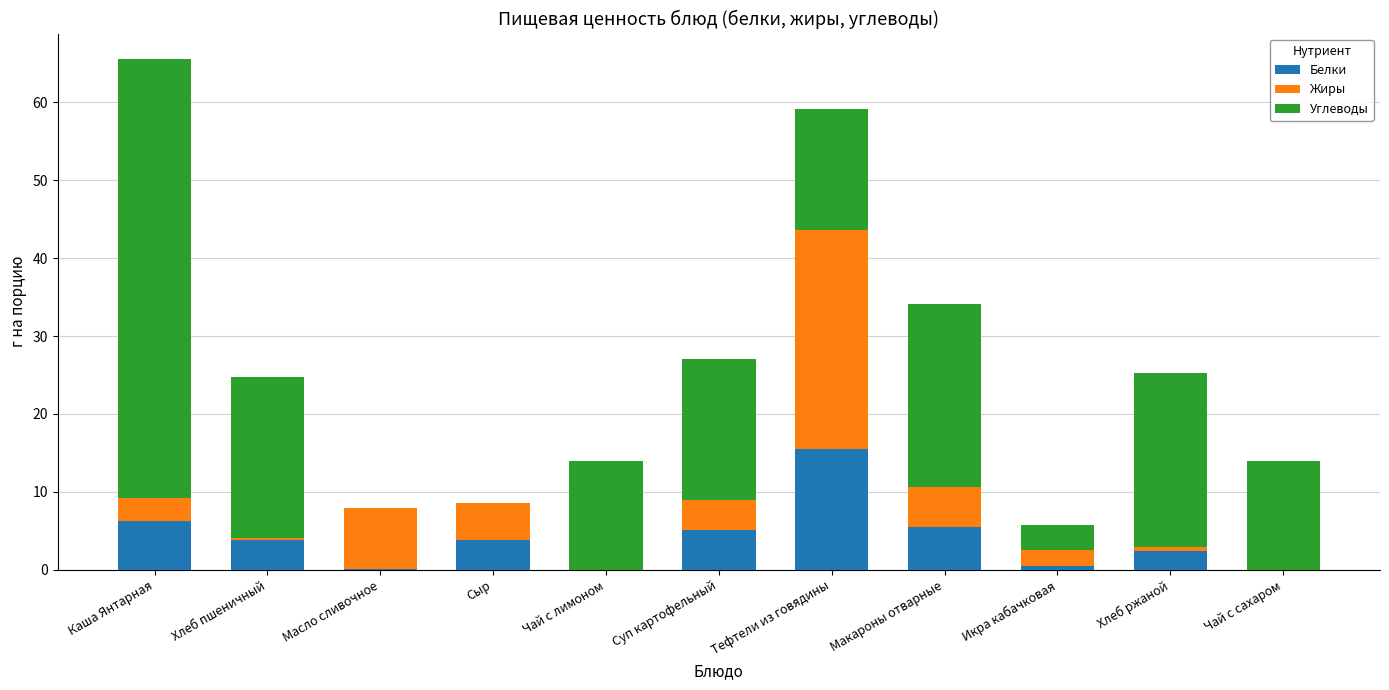

The Белки series shows 23.5 at Тефтели из говядины. True or false?

False